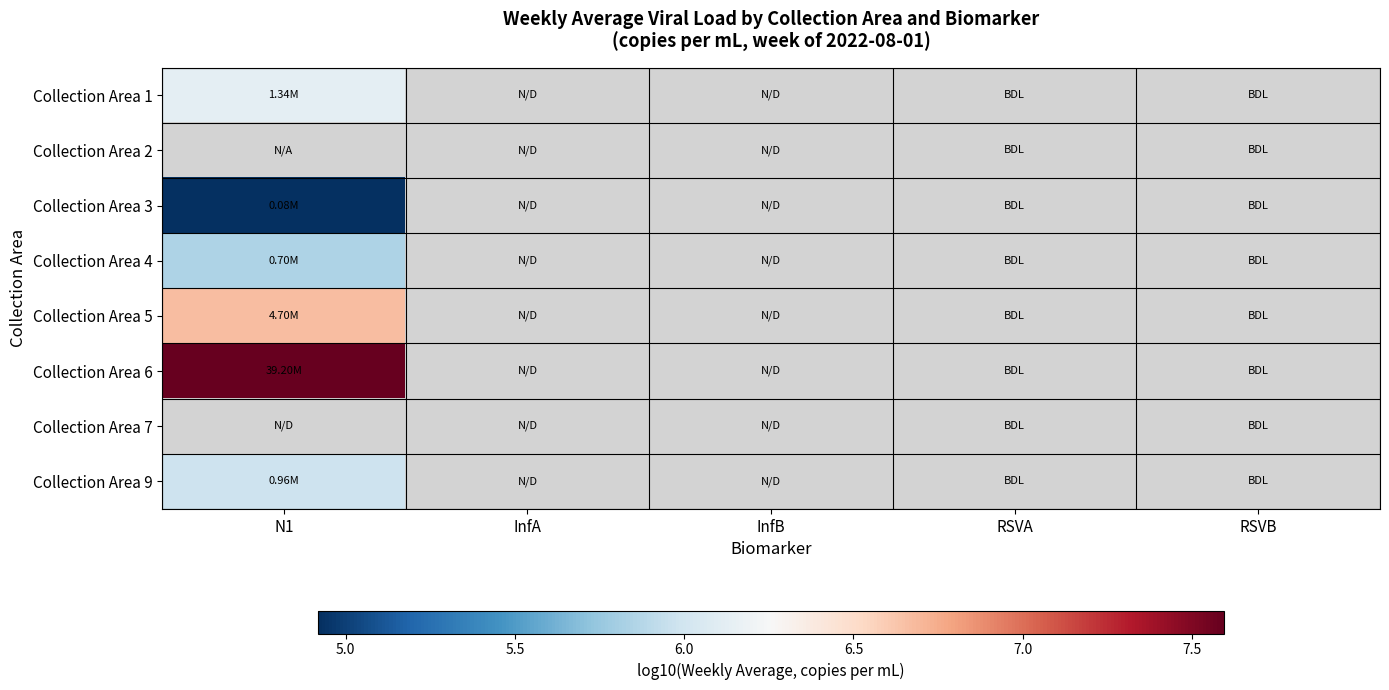

List the labels in order of Collection Area 2 value, largest first.

N1, InfA, InfB, RSVA, RSVB